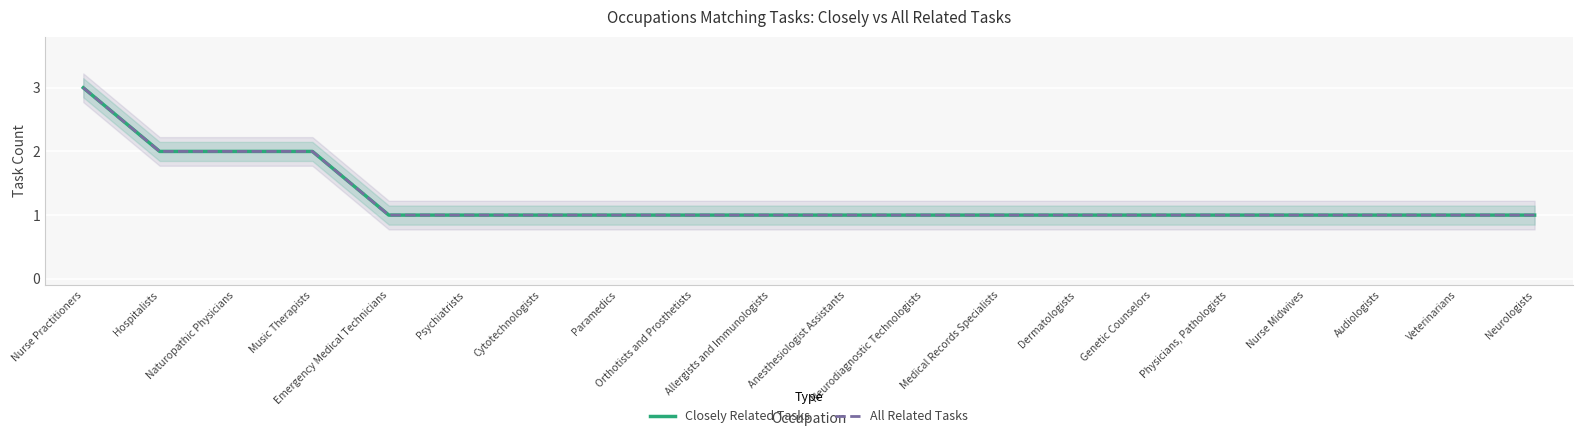

What is the sum of the All Related Tasks values at Anesthesiologist Assistants and Physicians, Pathologists?

2